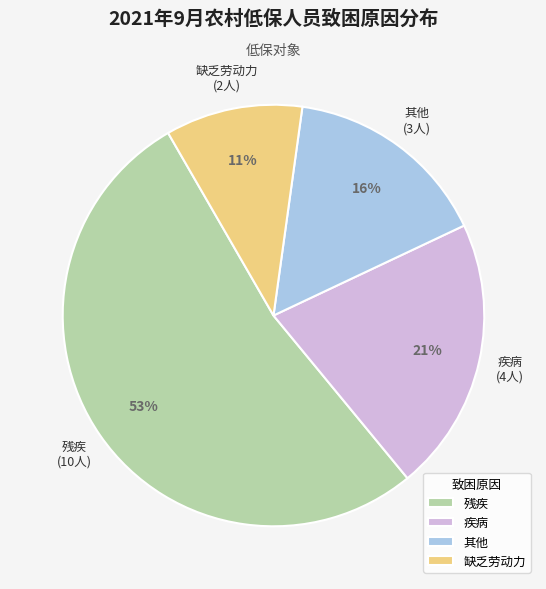

To the nearest percent, what is the average slice percentage?

25%